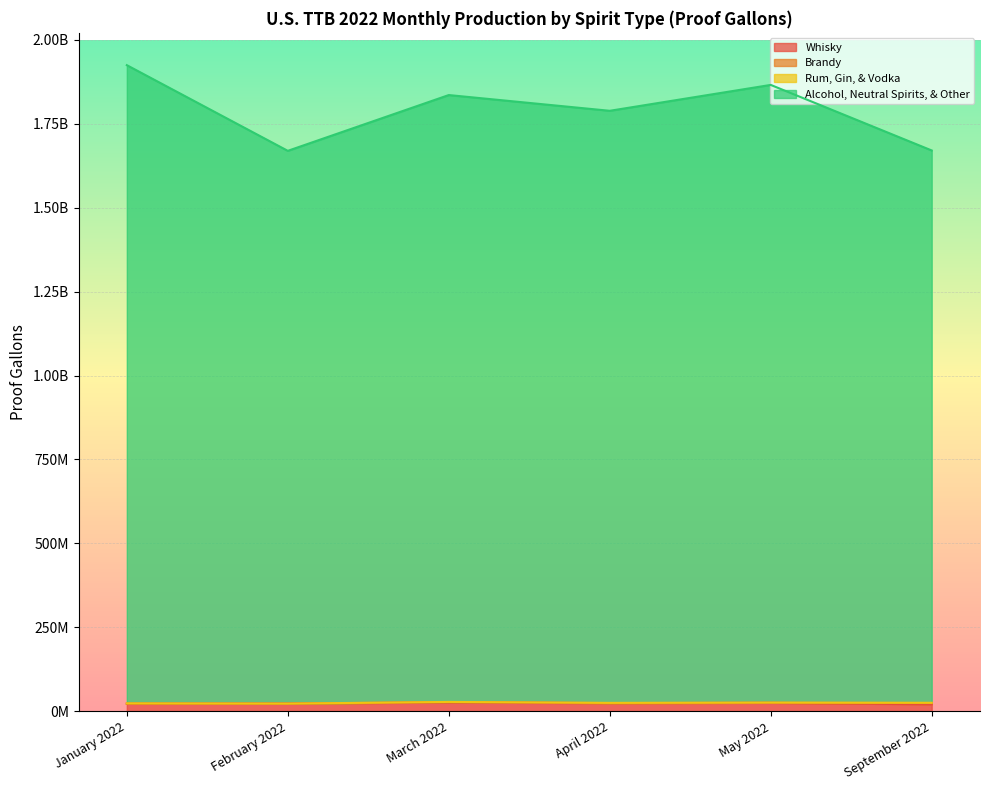

What is the label of the 4th point from the left?

April 2022